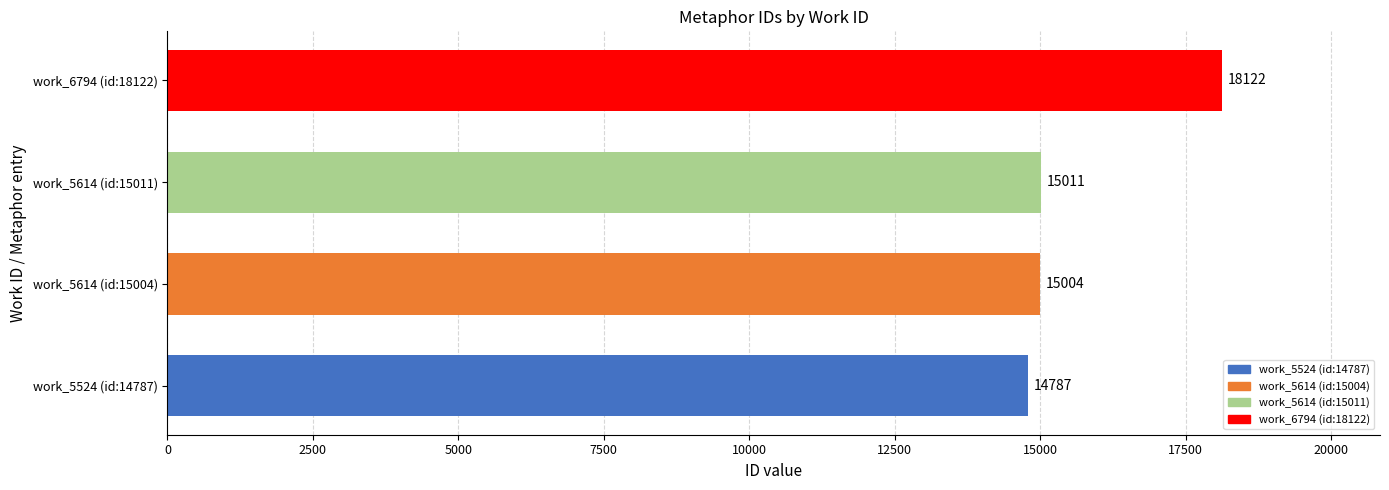

Does the chart contain any negative values?

No